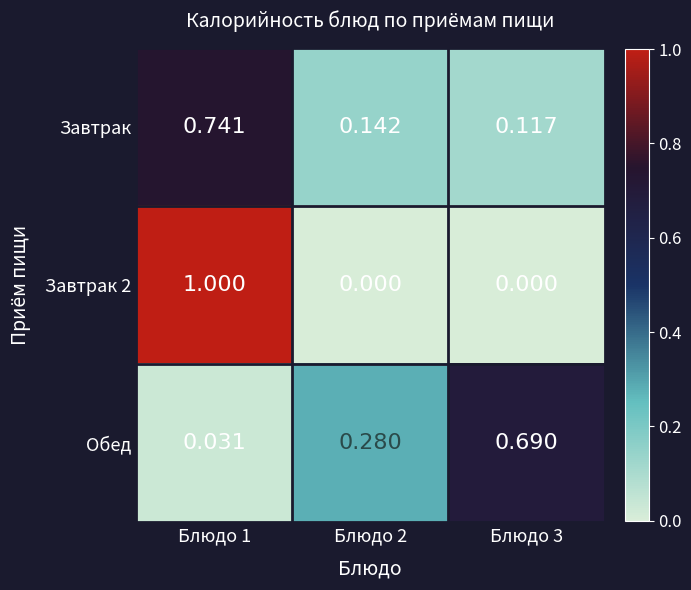

Which series has the largest total across all categories?

Обед